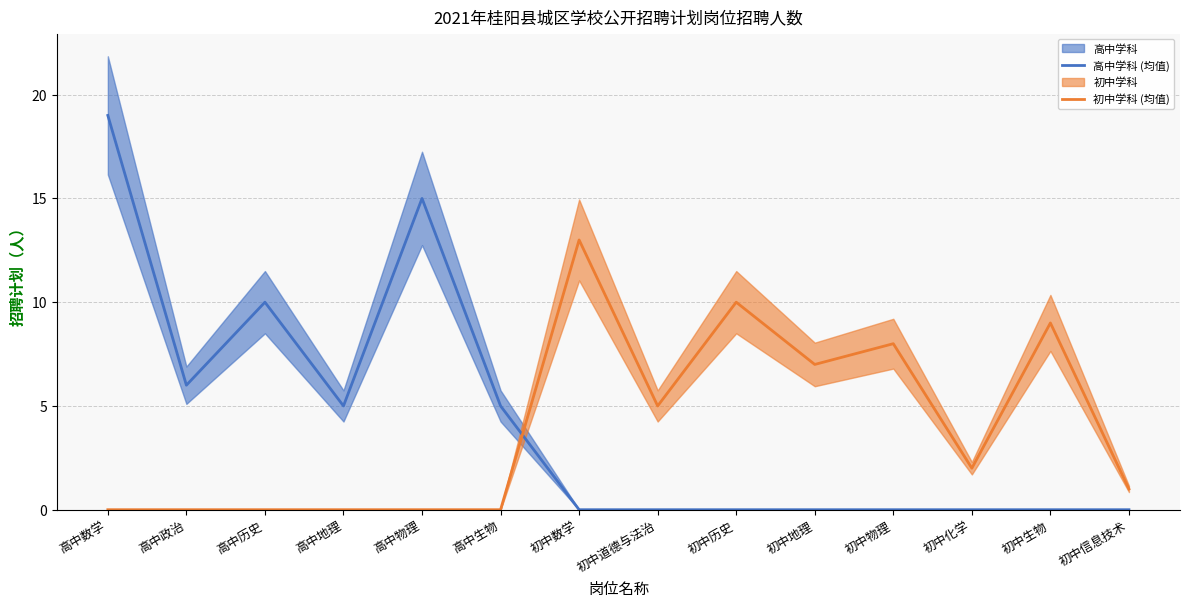

Rank the series at 初中地理 from lowest to highest value.

高中学科 (均值), 初中学科 (均值)